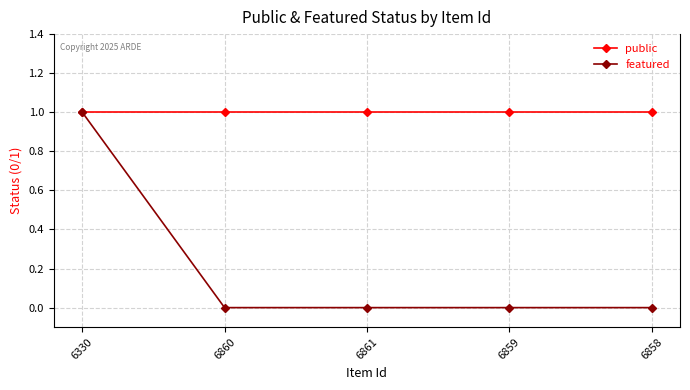

Read the public value at 6859.

1